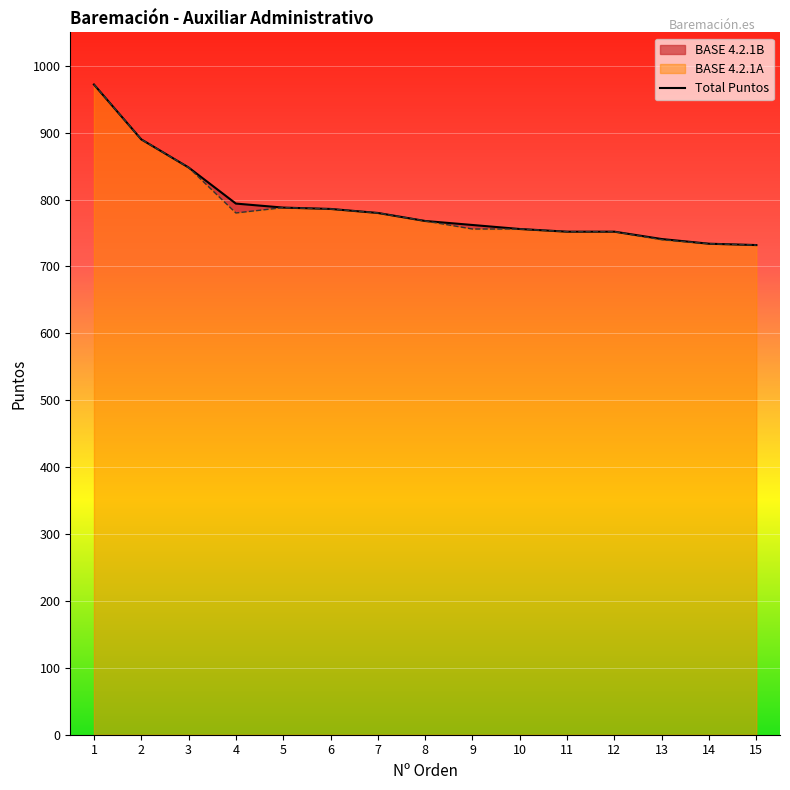

List the labels in order of value, largest first.

1, 2, 3, 4, 5, 6, 7, 8, 9, 10, 11, 12, 13, 14, 15